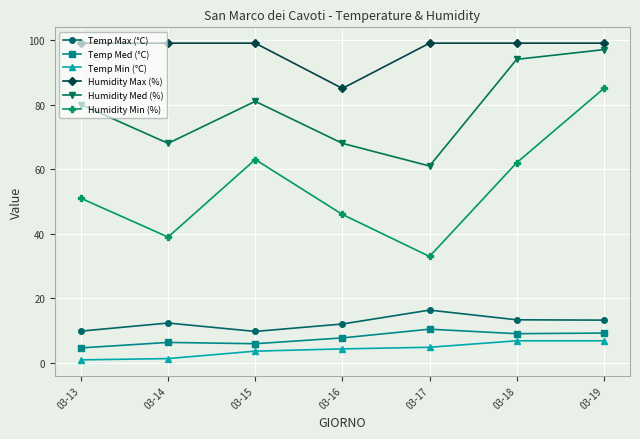

What is the value of the Humidity Min (%) point at the 3rd from the left?

63.0